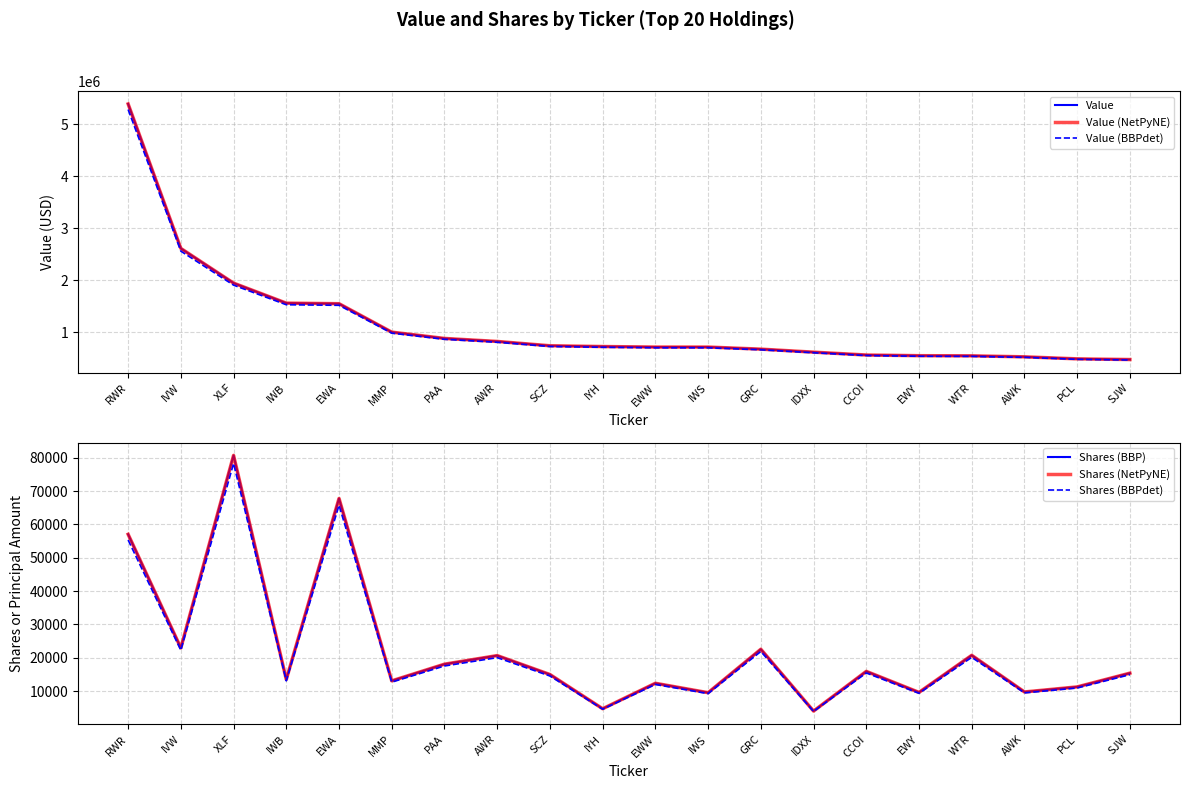

How many interior local valleys does the Shares (BBPdet) series have?

8